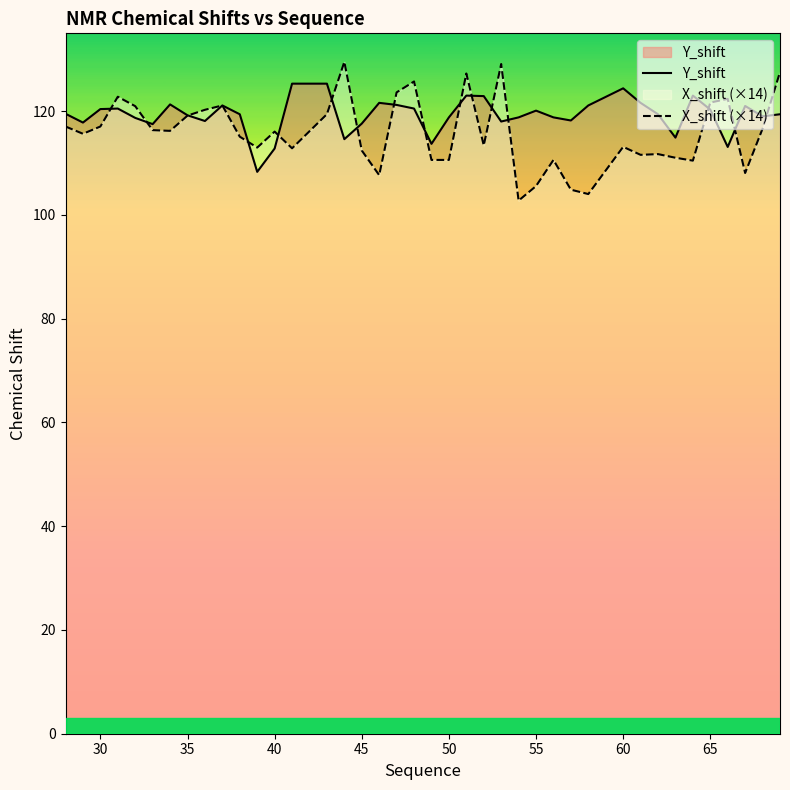

Which series has the widest spread of values?

X_shift (×14)